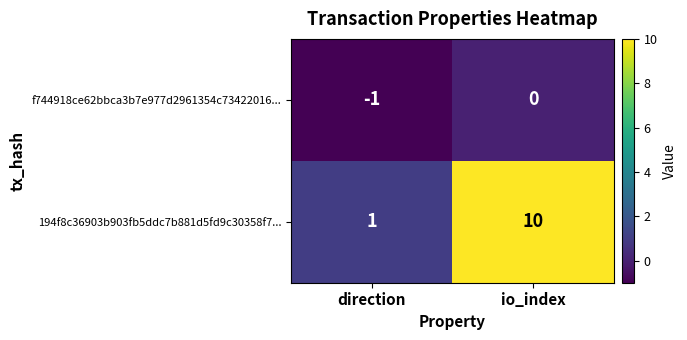

What is the difference between the maximum and minimum values in the 194f8c36903b903fb5ddc7b881d5fd9c30358f7... series?

9